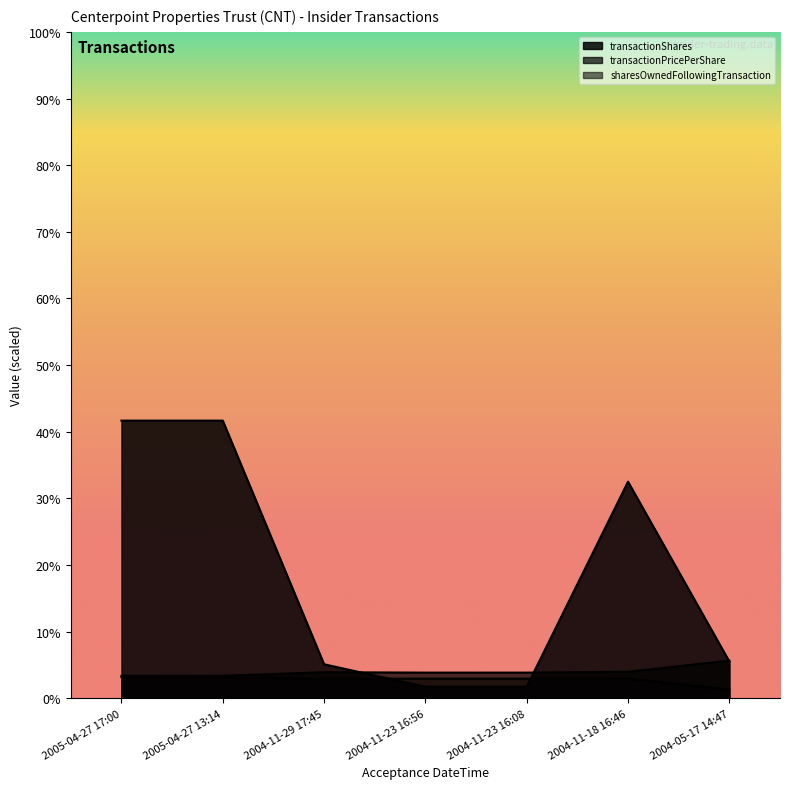

How many data points in transactionShares are less than 66240?

3